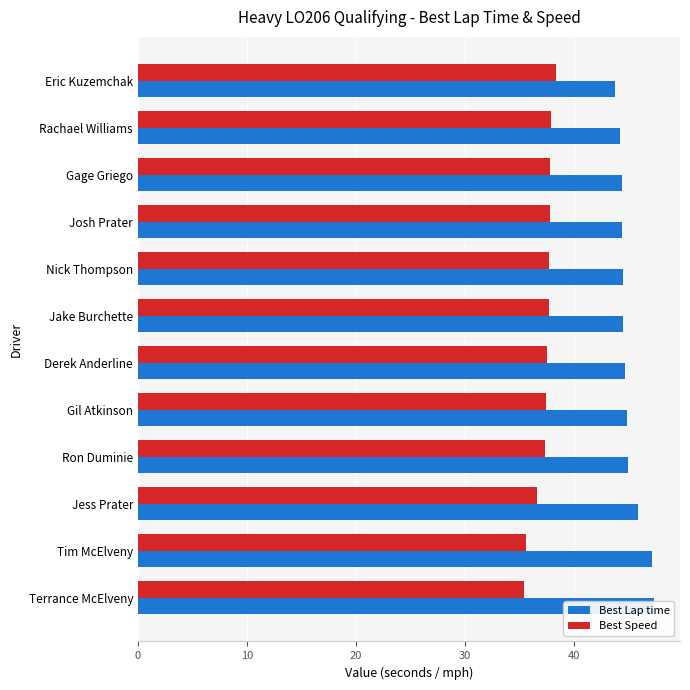

What is the difference between the second highest and minimum values in the Best Speed series?

2.5